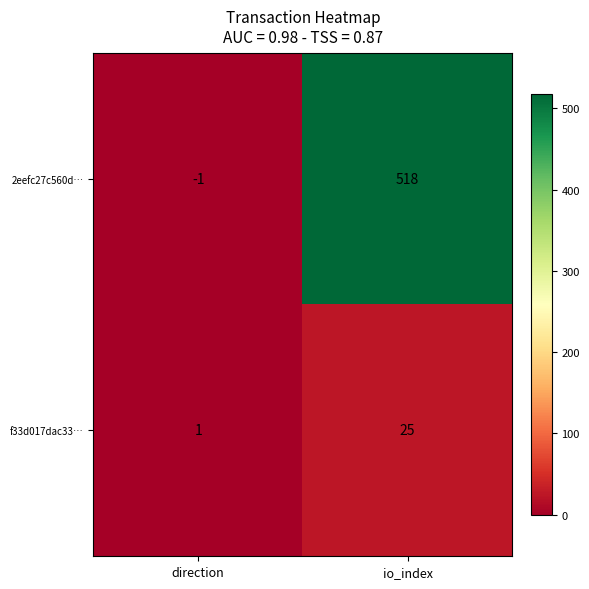

Reading right to left, extract all data points from this chart.

2eefc27c560d…: io_index=518	direction=-1
f33d017dac33…: io_index=25	direction=1